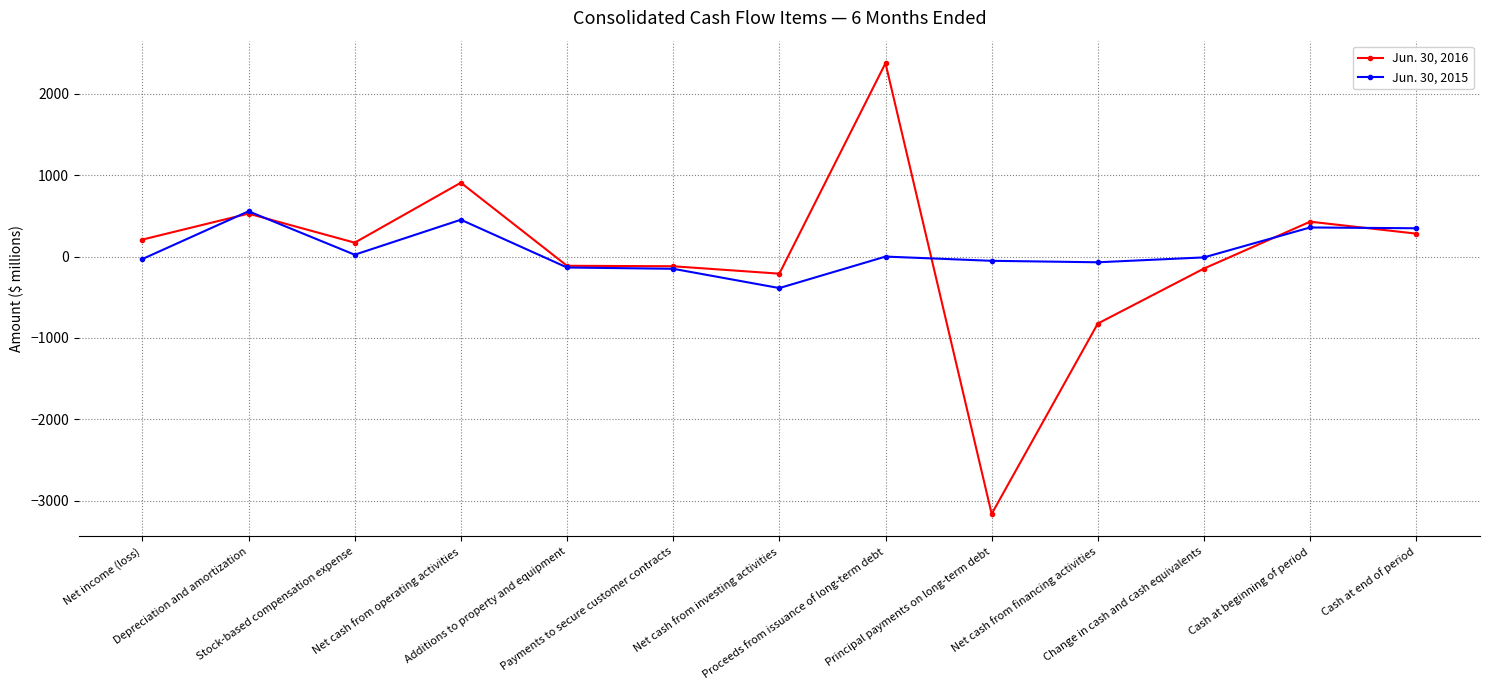

The value of Jun. 30, 2016 at Change in cash and cash equivalents is -147. True or false?

True